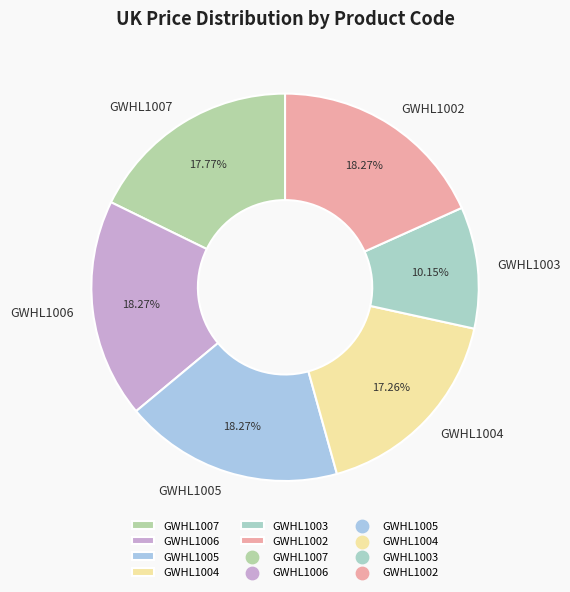

Combined, do GWHL1002 and GWHL1005 account for over 50%?

No